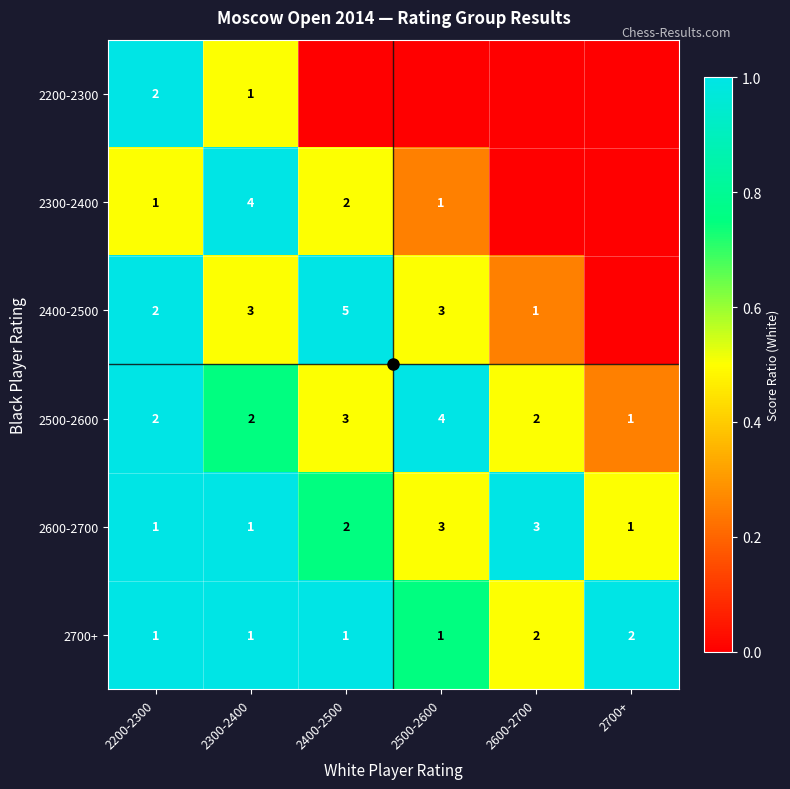

Is it true that 2600-2700 equals 3 at 2500-2600?

True